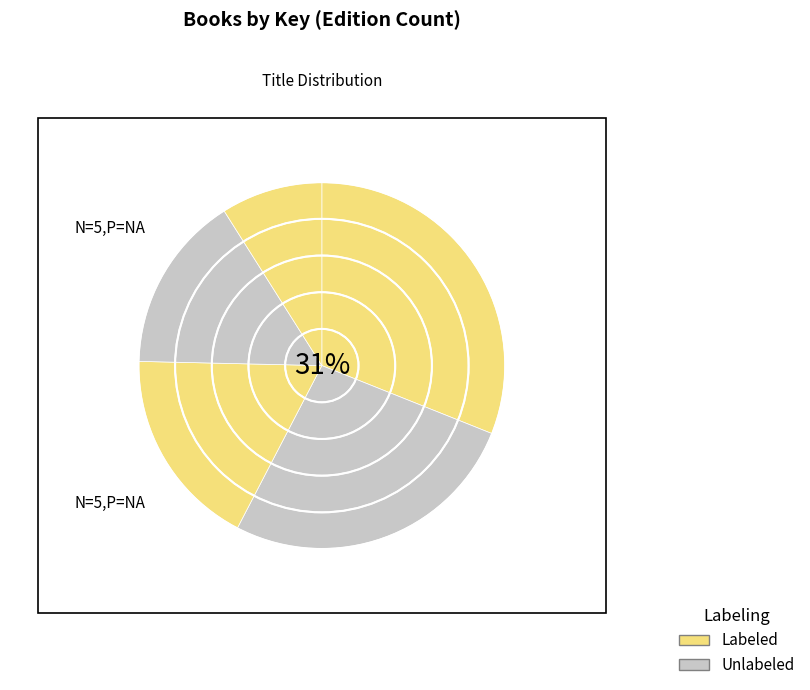

How many segments does this pie chart have?

5